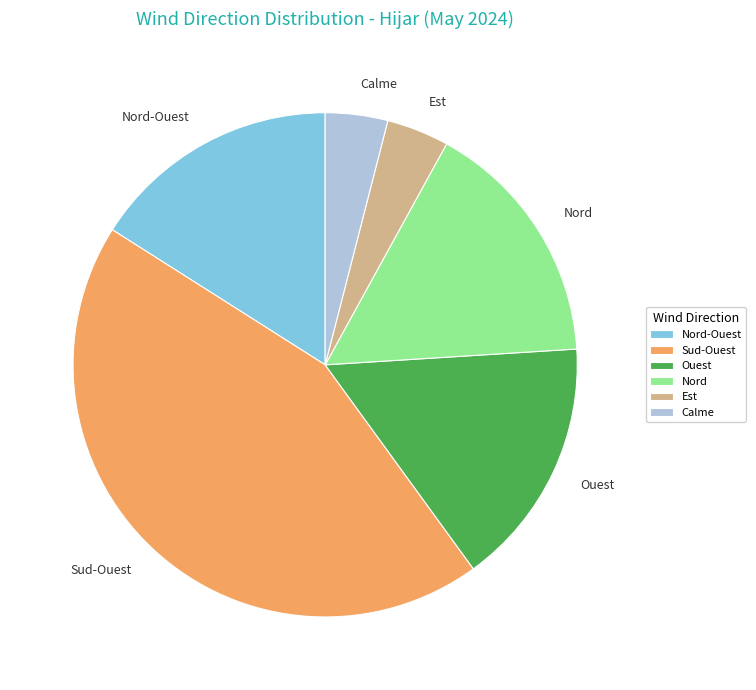

Do Sud-Ouest and Est together represent more than half of the pie?

No